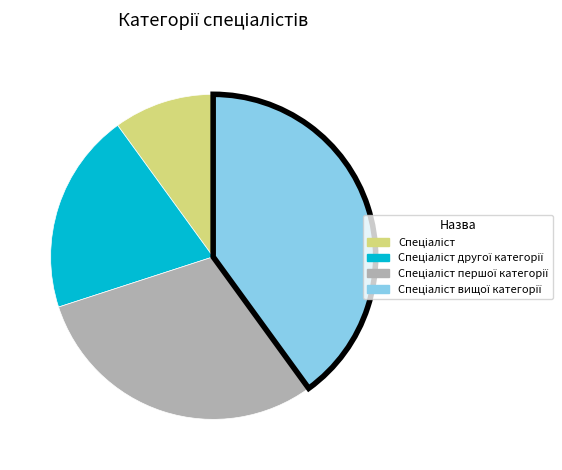

Is there a majority slice in this chart?

No